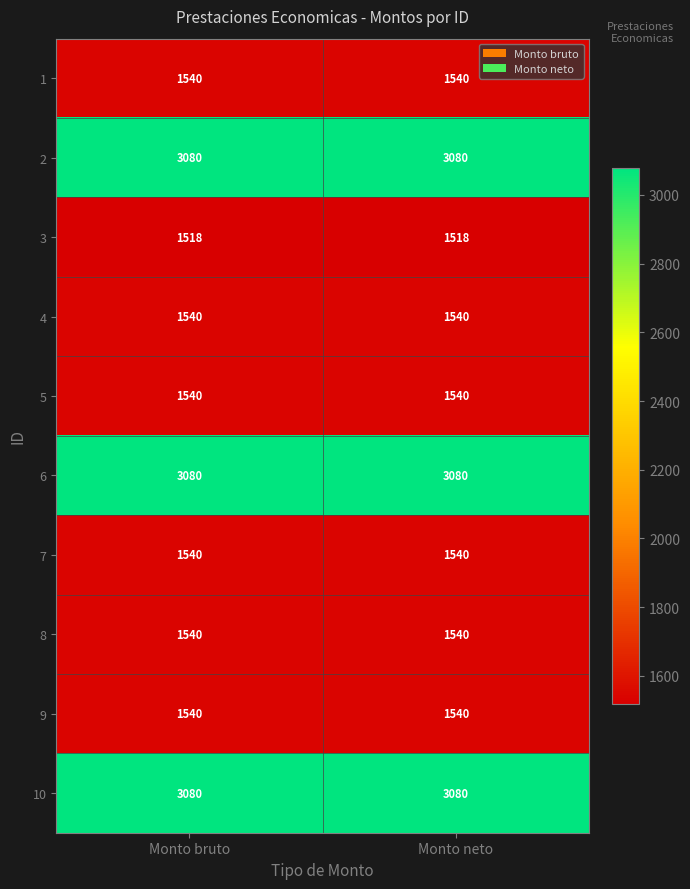

What is the minimum value for 8?

1540